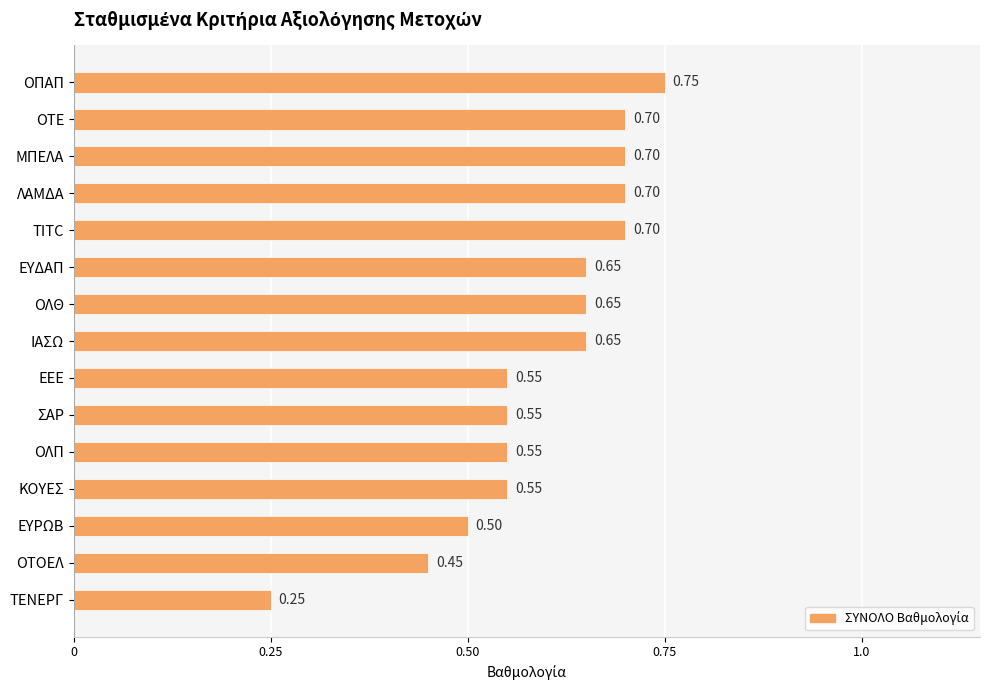

What is the label of the 8th bar from the bottom?

ΙΑΣΩ